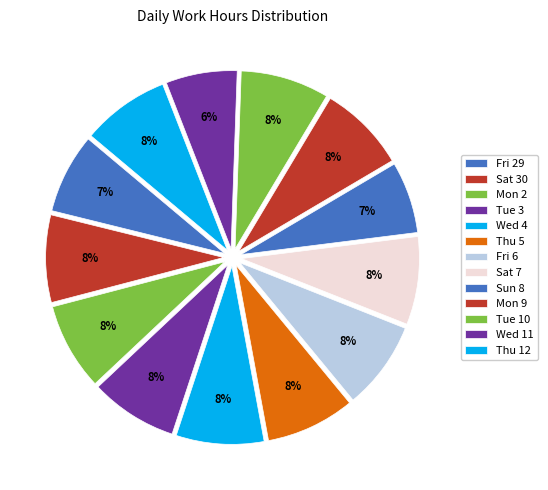

How many slices are in this pie chart?

13